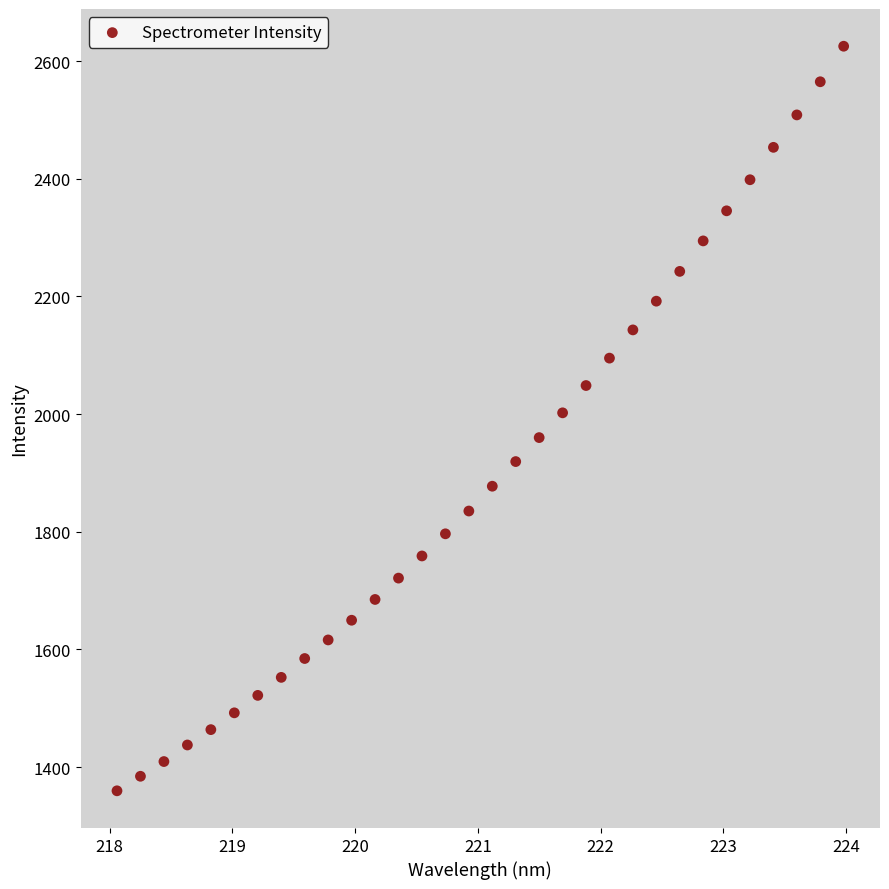

What is the range of Y values (max minus min)?

1265.7